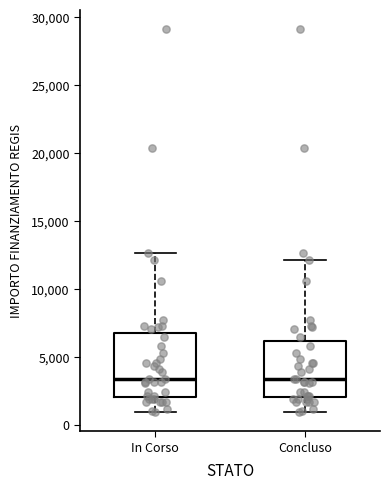

Where does the lower whisker of the box for Concluso end on the y-axis? The values are not printed on the chart, so give them approximately, as read against the axis.

1000